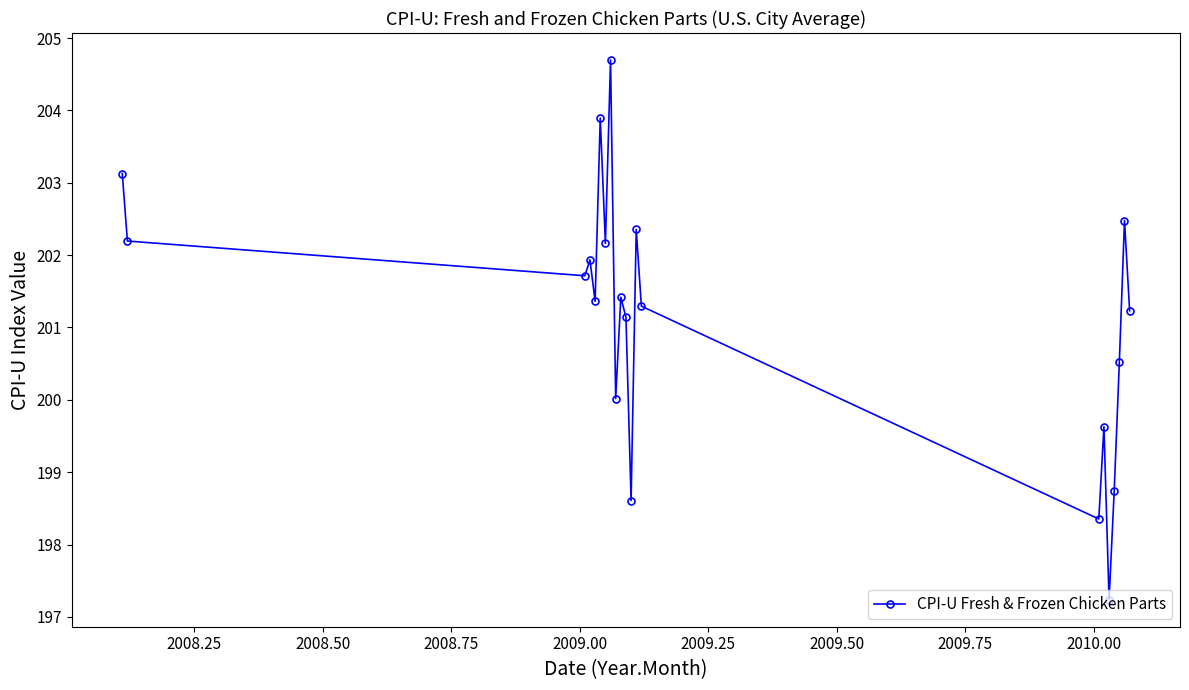

What is the maximum value shown in the chart?

204.7